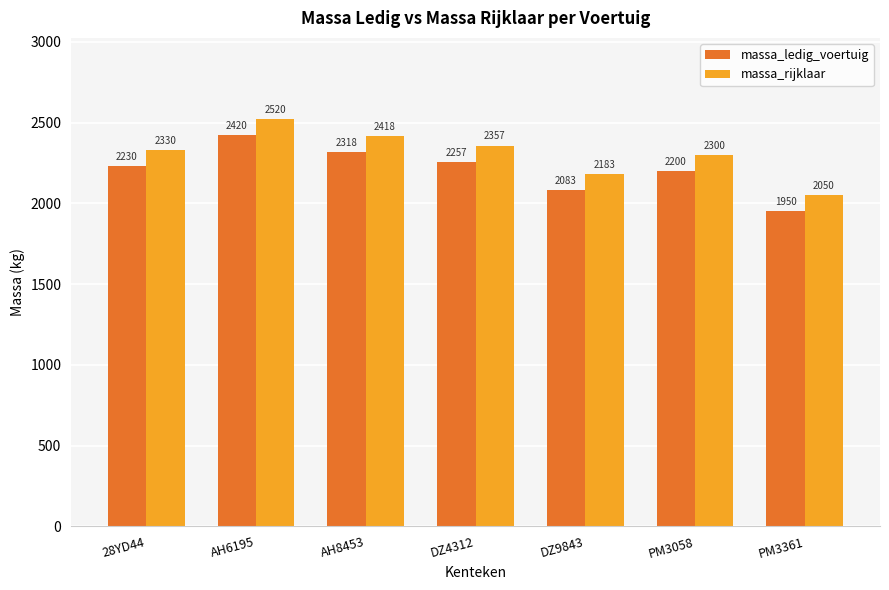

Reading left to right, what are all the values shown in this chart?

massa_ledig_voertuig: 28YD44=2230	AH6195=2420	AH8453=2318	DZ4312=2257	DZ9843=2083	PM3058=2200	PM3361=1950
massa_rijklaar: 28YD44=2330	AH6195=2520	AH8453=2418	DZ4312=2357	DZ9843=2183	PM3058=2300	PM3361=2050